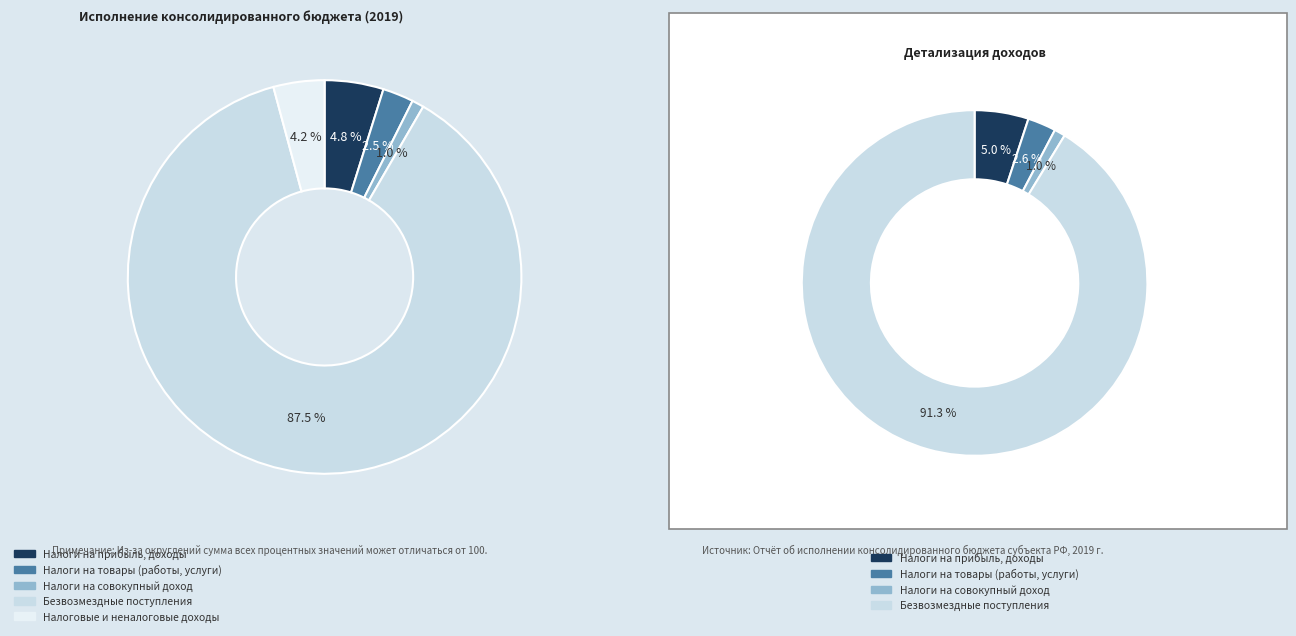

True or false: НАЛОГИ НА ТОВАРЫ (РАБОТЫ, УСЛУГИ) accounts for 3% of the total.

True